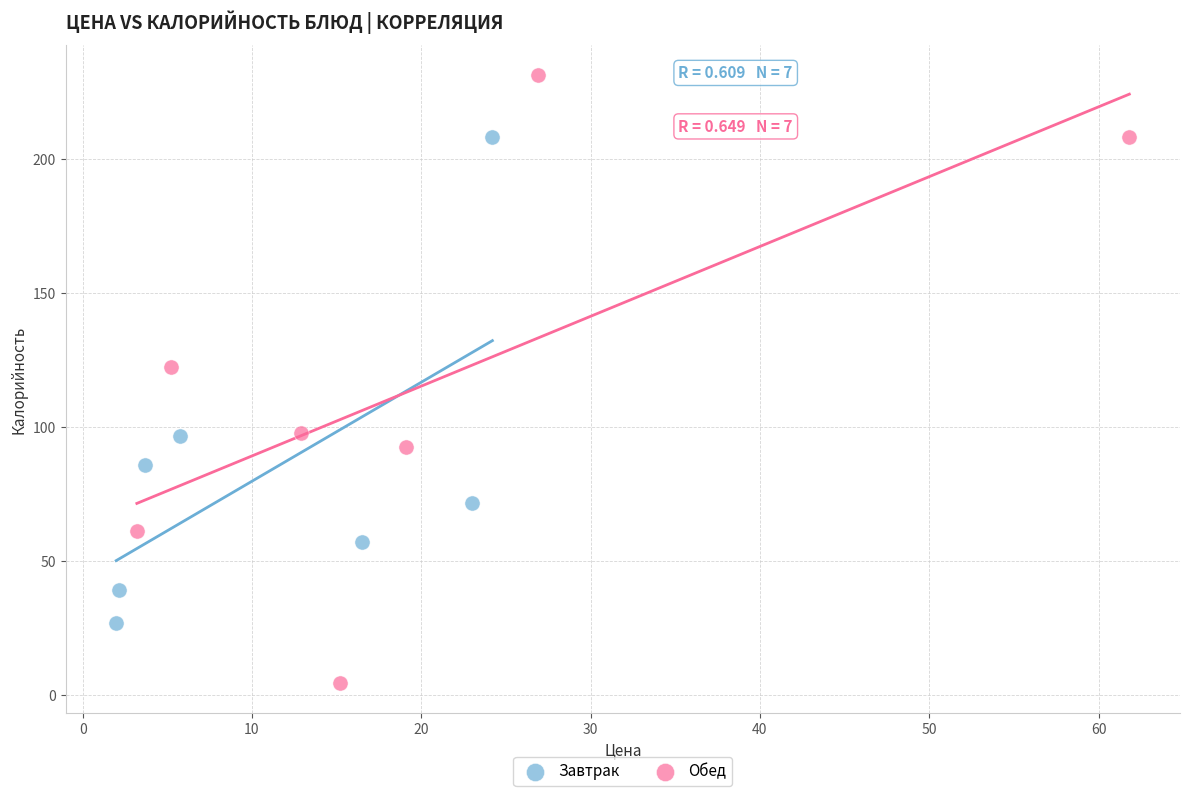

Which series contains the highest Y value?

Обед